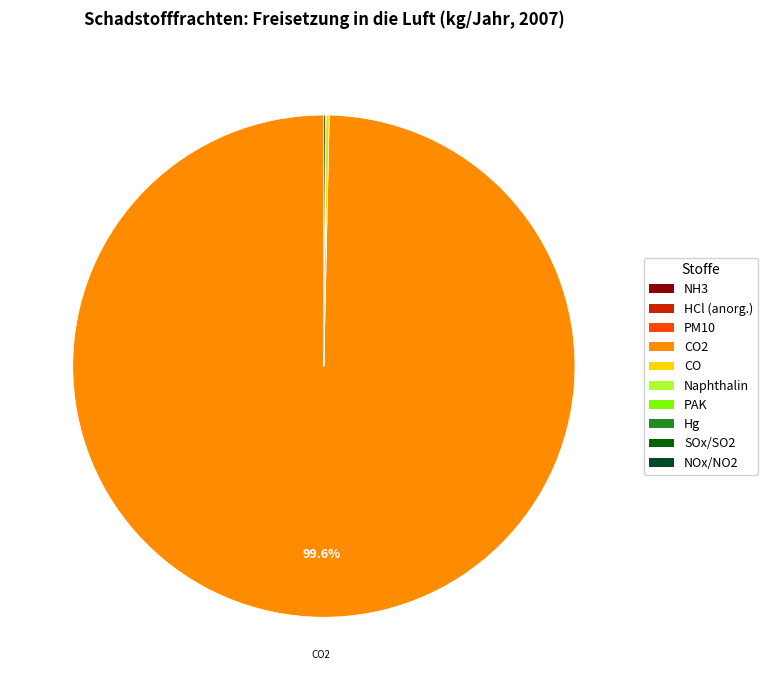

Which slice is the largest?

Kohlendioxid (CO2)